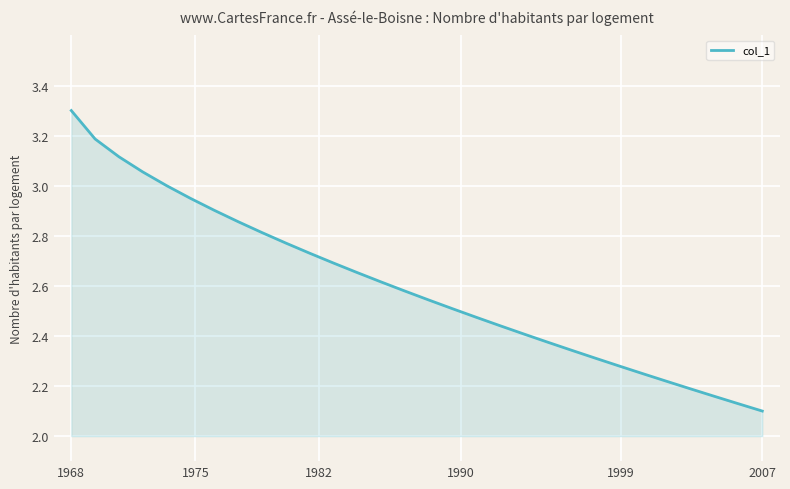

What is the greatest value displayed?

3.3